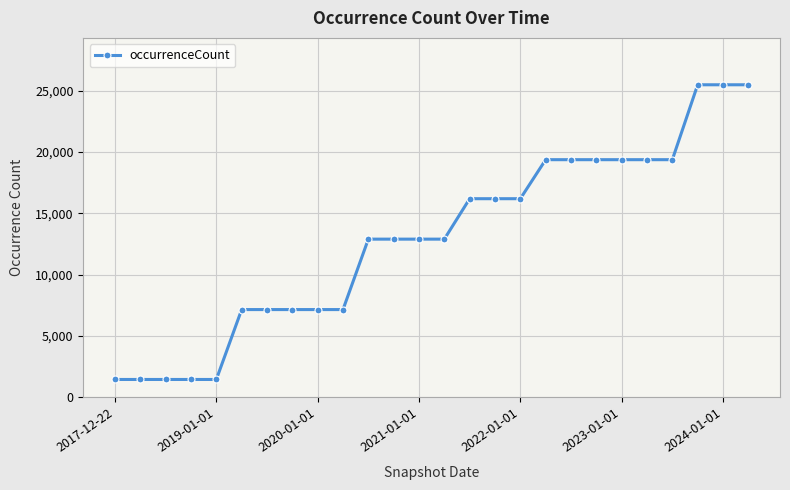

What is the value of the 7th point from the left?

7160